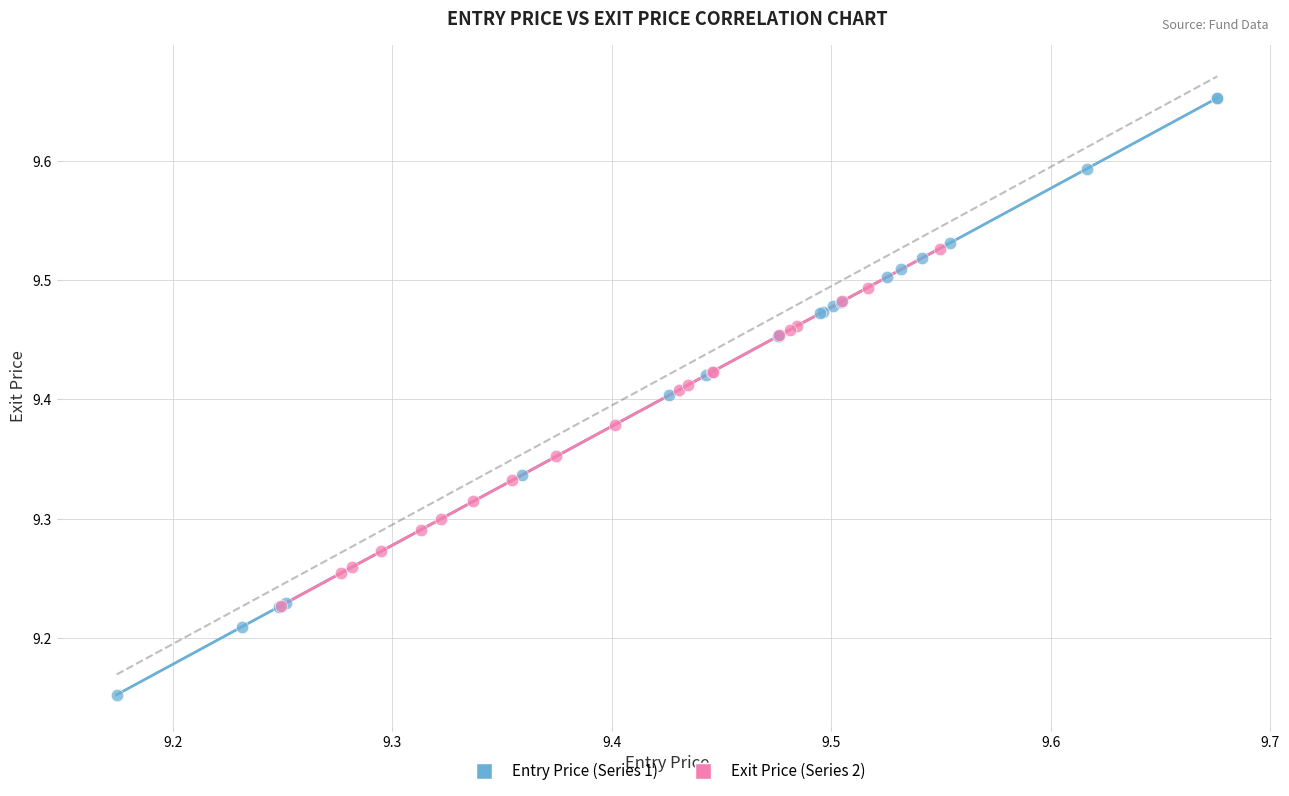

Which series contains the highest Y value?

Entry Price (Series 1)